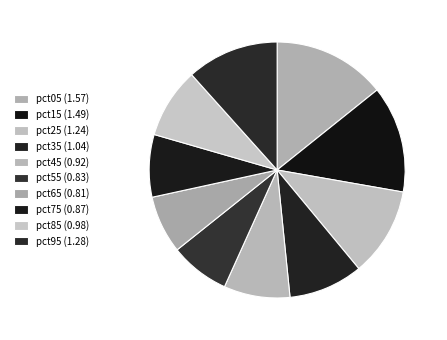

How many segments does this pie chart have?

10